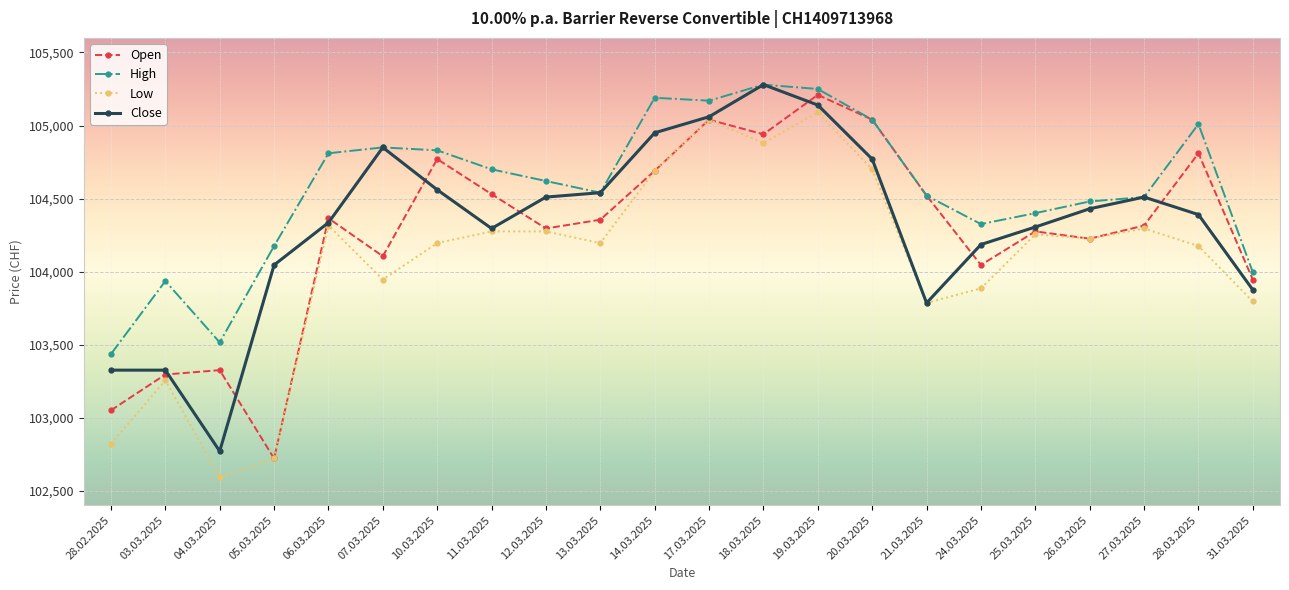

What is the label of the 18th point from the right?

06.03.2025